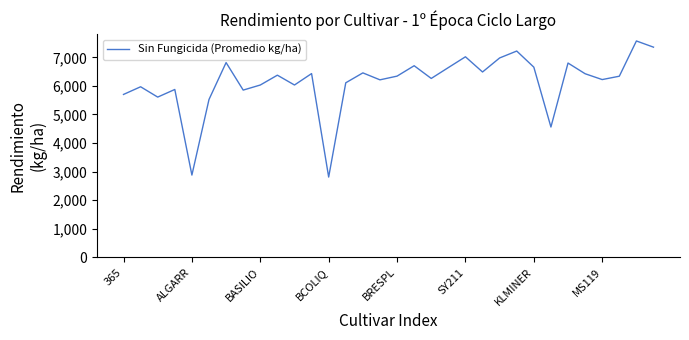

What is the minimum value shown in the chart?

2809.4